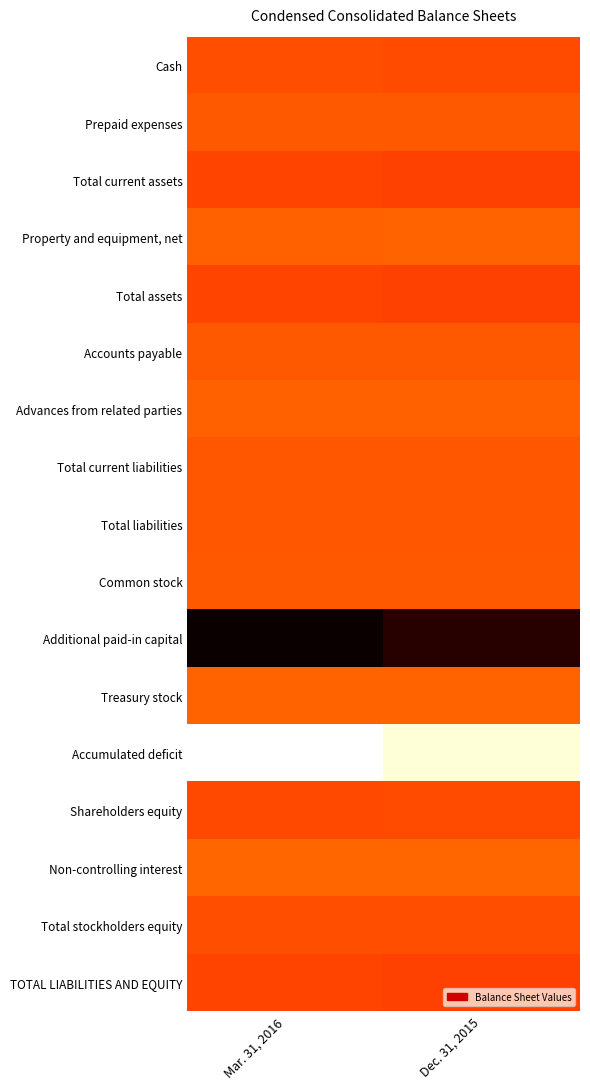

Reading left to right, what are all the values shown in this chart?

Cash: Mar. 31, 2016=0.5	Dec. 31, 2015=0.5
Prepaid expenses: Mar. 31, 2016=0.5	Dec. 31, 2015=0.5
Total current assets: Mar. 31, 2016=0.5	Dec. 31, 2015=0.5
Property and equipment, net: Mar. 31, 2016=0.5	Dec. 31, 2015=0.5
Total assets: Mar. 31, 2016=0.5	Dec. 31, 2015=0.5
Accounts payable: Mar. 31, 2016=0.5	Dec. 31, 2015=0.5
Advances from related parties: Mar. 31, 2016=0.5	Dec. 31, 2015=0.5
Total current liabilities: Mar. 31, 2016=0.5	Dec. 31, 2015=0.5
Total liabilities: Mar. 31, 2016=0.5	Dec. 31, 2015=0.5
Common stock: Mar. 31, 2016=0.5	Dec. 31, 2015=0.5
Additional paid-in capital: Mar. 31, 2016=1.0	Dec. 31, 2015=1.0
Treasury stock: Mar. 31, 2016=0.5	Dec. 31, 2015=0.5
Accumulated deficit: Mar. 31, 2016=0.0	Dec. 31, 2015=0.0
Shareholders equity: Mar. 31, 2016=0.5	Dec. 31, 2015=0.5
Non-controlling interest: Mar. 31, 2016=0.5	Dec. 31, 2015=0.5
Total stockholders equity: Mar. 31, 2016=0.5	Dec. 31, 2015=0.5
TOTAL LIABILITIES AND EQUITY: Mar. 31, 2016=0.5	Dec. 31, 2015=0.5